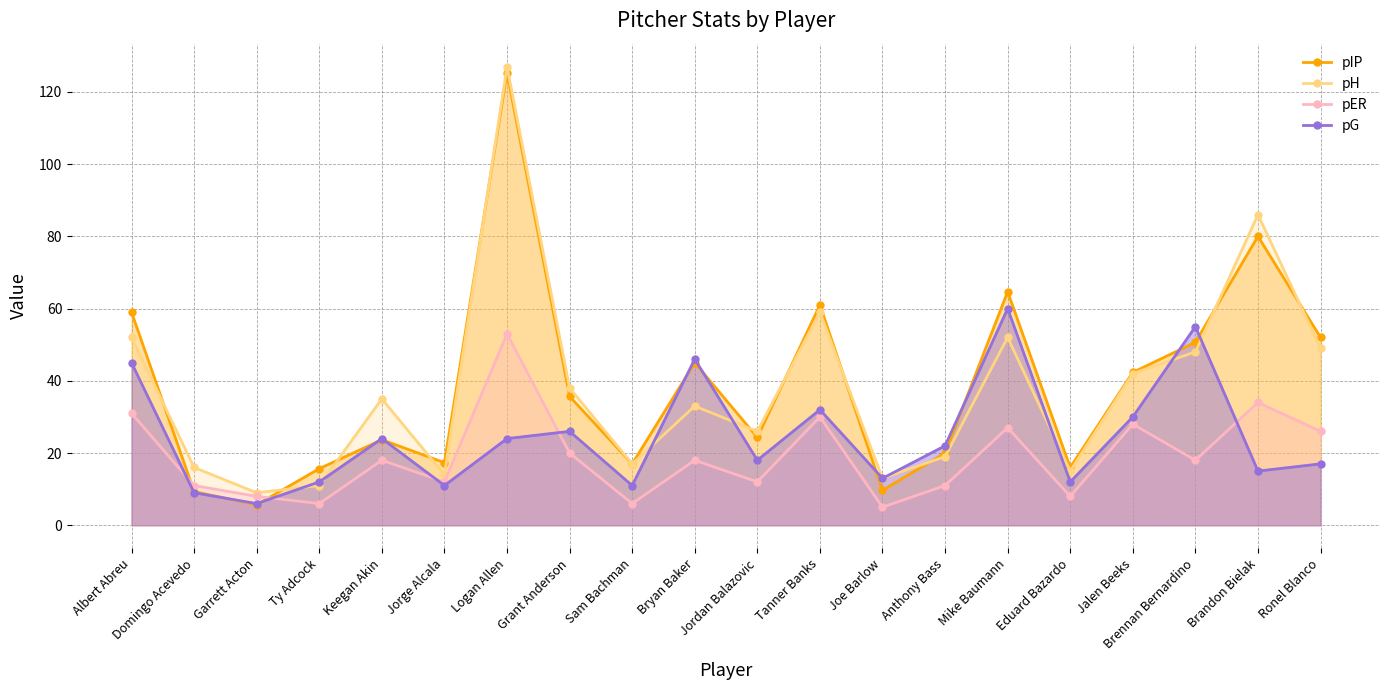

How many interior local peaks does the pER series have?

7